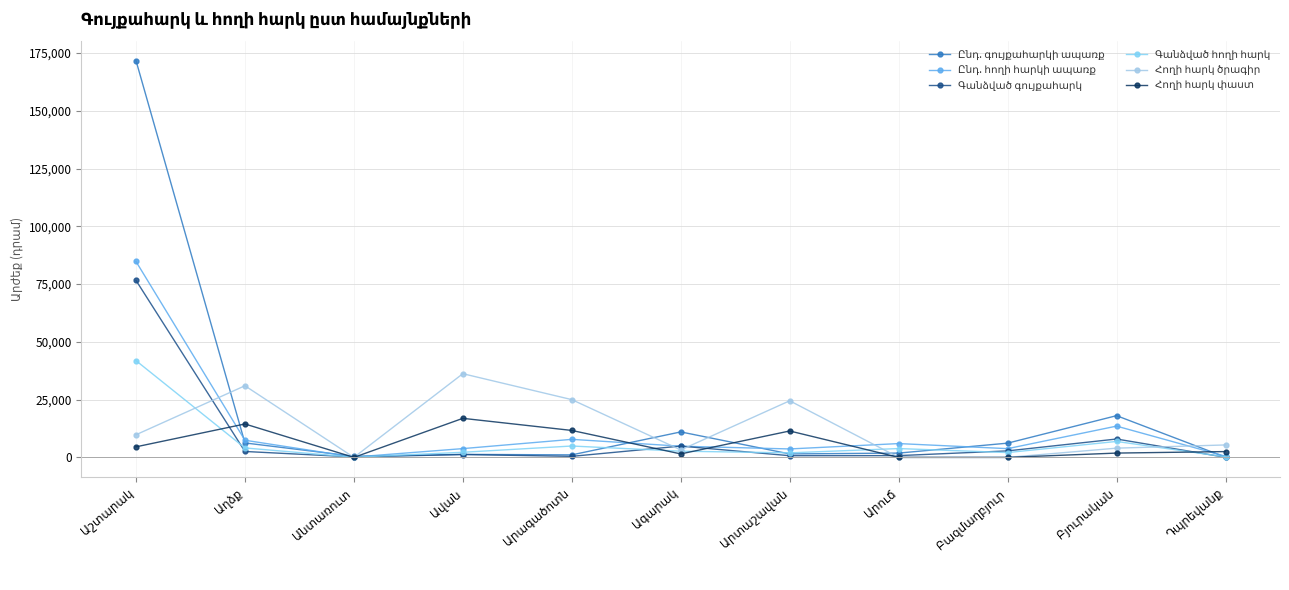

List the series in order of their peak value, lowest first.

Հողի հարկ փաստ, Հողի հարկ ծրագիր, Գանձված հողի հարկ, Գանձված գույքահարկ, Ընդ. հողի հարկի ապառք, Ընդ. գույքահարկի ապառք